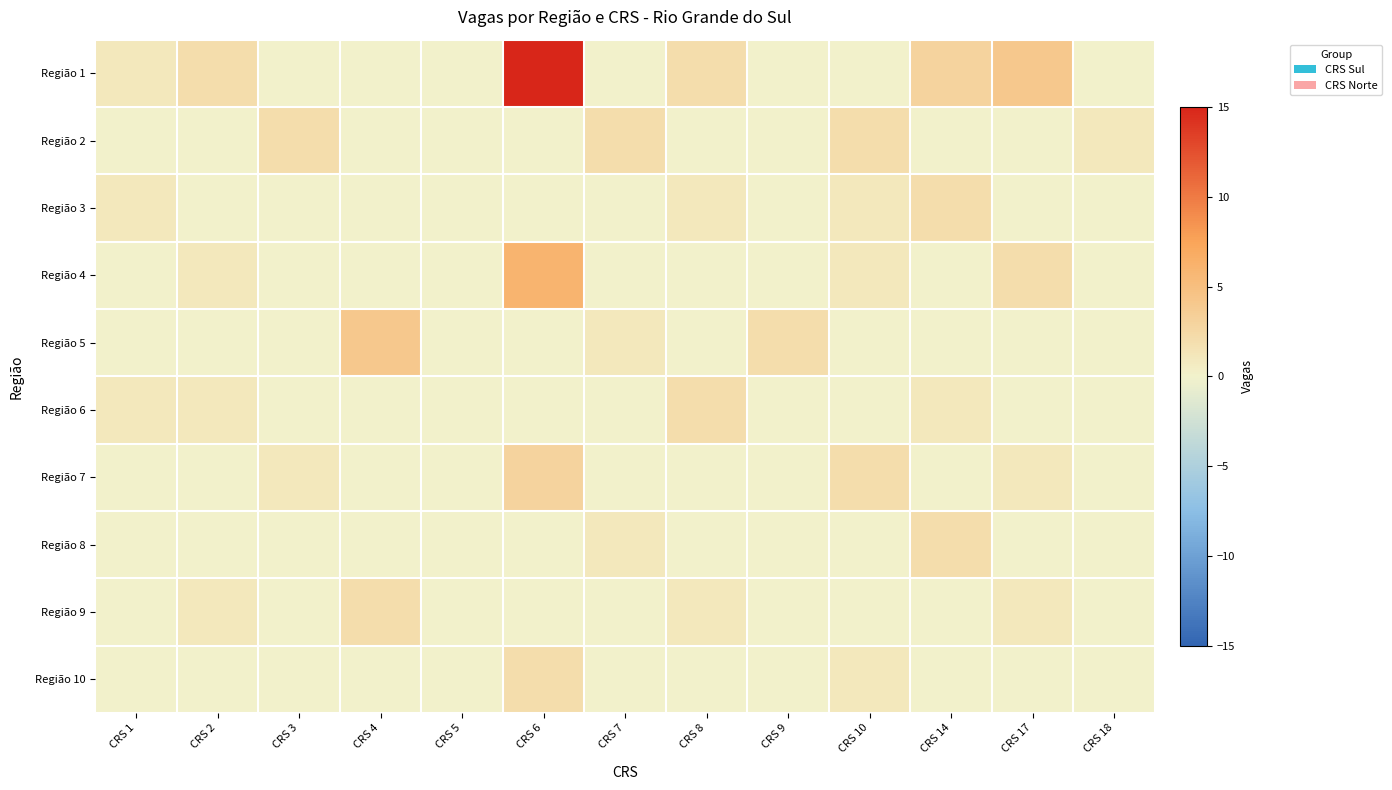

Reading right to left, list all the values displayed in this chart.

Região 1: CRS 18=0	CRS 17=4	CRS 14=3	CRS 10=0	CRS 9=0	CRS 8=2	CRS 7=0	CRS 6=15	CRS 5=0	CRS 4=0	CRS 3=0	CRS 2=2	CRS 1=1
Região 2: CRS 18=1	CRS 17=0	CRS 14=0	CRS 10=2	CRS 9=0	CRS 8=0	CRS 7=2	CRS 6=0	CRS 5=0	CRS 4=0	CRS 3=2	CRS 2=0	CRS 1=0
Região 3: CRS 18=0	CRS 17=0	CRS 14=2	CRS 10=1	CRS 9=0	CRS 8=1	CRS 7=0	CRS 6=0	CRS 5=0	CRS 4=0	CRS 3=0	CRS 2=0	CRS 1=1
Região 4: CRS 18=0	CRS 17=2	CRS 14=0	CRS 10=1	CRS 9=0	CRS 8=0	CRS 7=0	CRS 6=6	CRS 5=0	CRS 4=0	CRS 3=0	CRS 2=1	CRS 1=0
Região 5: CRS 18=0	CRS 17=0	CRS 14=0	CRS 10=0	CRS 9=2	CRS 8=0	CRS 7=1	CRS 6=0	CRS 5=0	CRS 4=4	CRS 3=0	CRS 2=0	CRS 1=0
Região 6: CRS 18=0	CRS 17=0	CRS 14=1	CRS 10=0	CRS 9=0	CRS 8=2	CRS 7=0	CRS 6=0	CRS 5=0	CRS 4=0	CRS 3=0	CRS 2=1	CRS 1=1
Região 7: CRS 18=0	CRS 17=1	CRS 14=0	CRS 10=2	CRS 9=0	CRS 8=0	CRS 7=0	CRS 6=3	CRS 5=0	CRS 4=0	CRS 3=1	CRS 2=0	CRS 1=0
Região 8: CRS 18=0	CRS 17=0	CRS 14=2	CRS 10=0	CRS 9=0	CRS 8=0	CRS 7=1	CRS 6=0	CRS 5=0	CRS 4=0	CRS 3=0	CRS 2=0	CRS 1=0
Região 9: CRS 18=0	CRS 17=1	CRS 14=0	CRS 10=0	CRS 9=0	CRS 8=1	CRS 7=0	CRS 6=0	CRS 5=0	CRS 4=2	CRS 3=0	CRS 2=1	CRS 1=0
Região 10: CRS 18=0	CRS 17=0	CRS 14=0	CRS 10=1	CRS 9=0	CRS 8=0	CRS 7=0	CRS 6=2	CRS 5=0	CRS 4=0	CRS 3=0	CRS 2=0	CRS 1=0